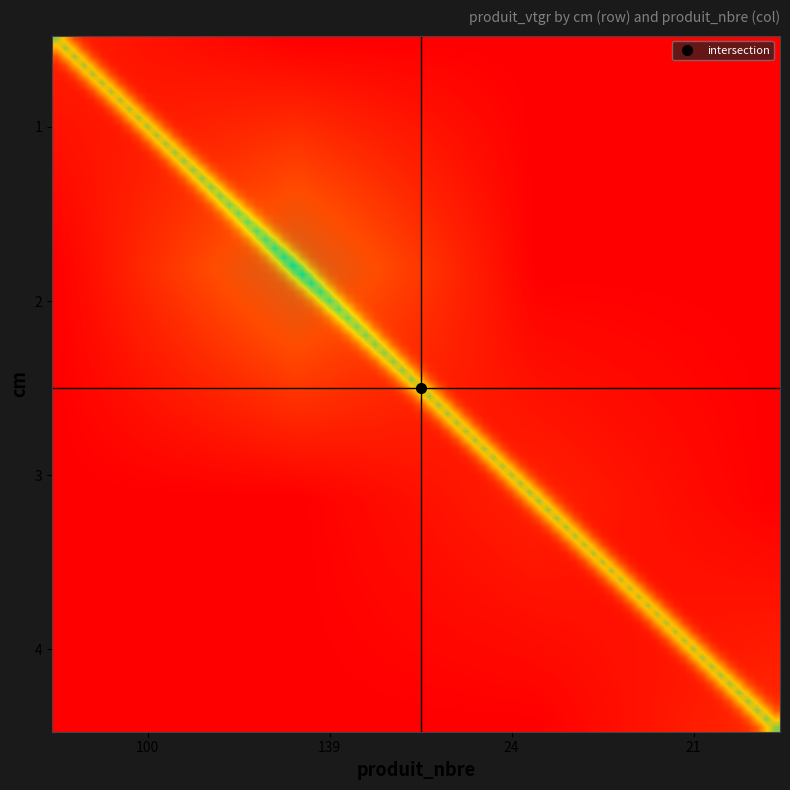

Where is 3 nearest to the value 3?

100